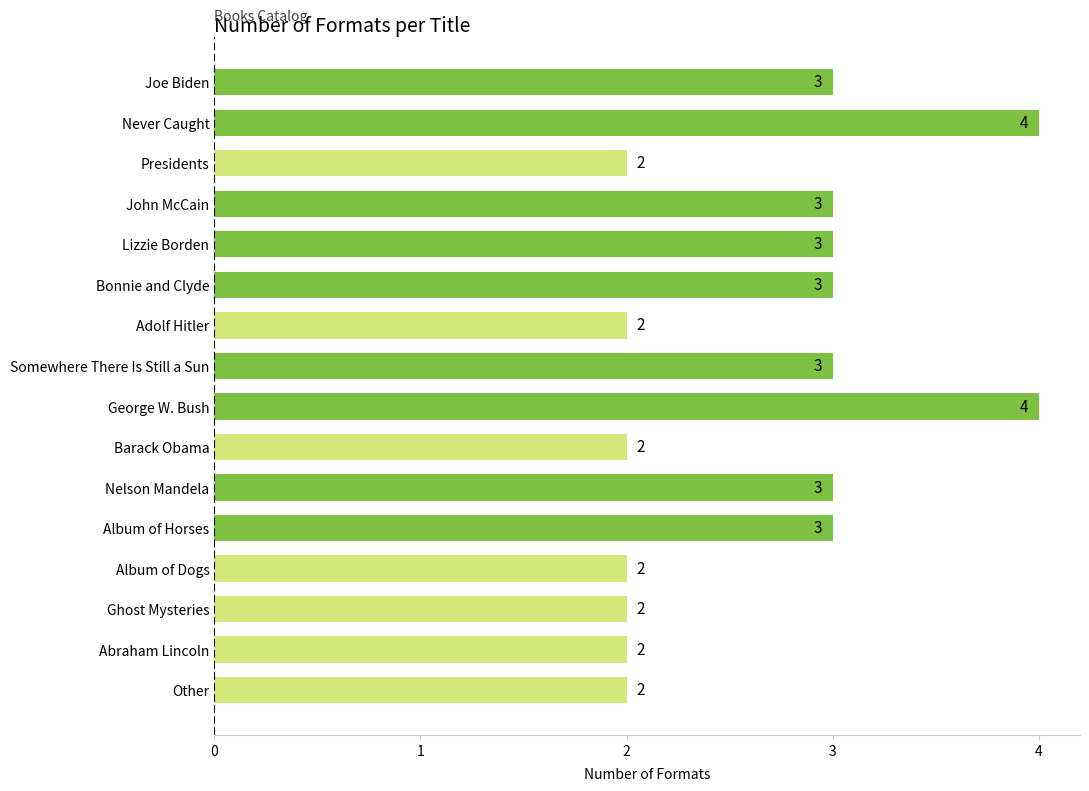

What is the average value?

3